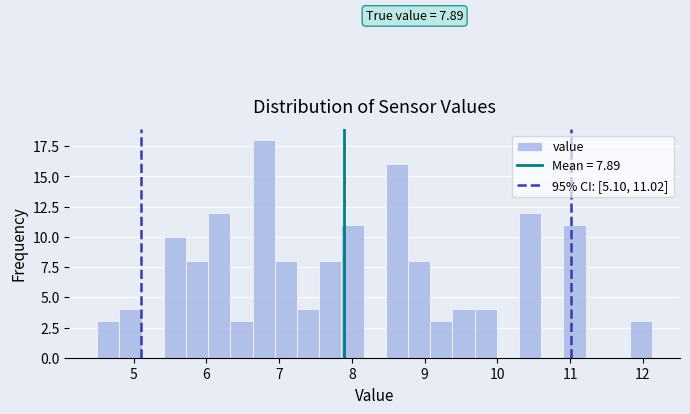

Around what value on the x-axis is the tallest bar? Give the approximate position of its centre, as read against the axis.

6.8